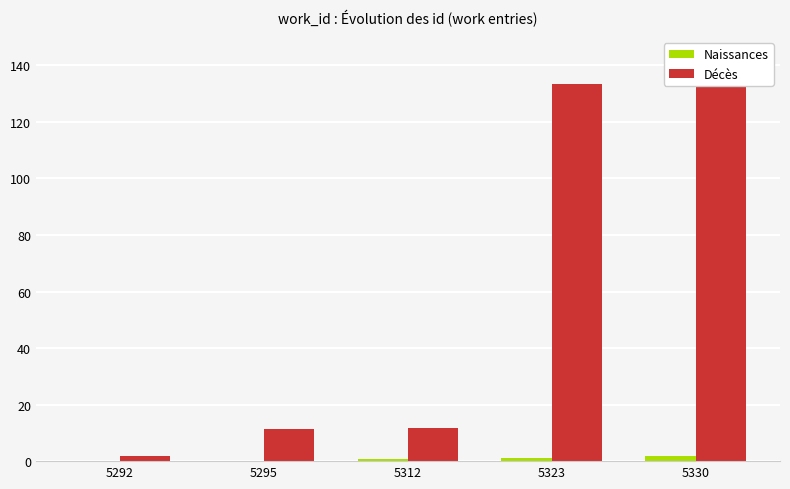

What is the sum of all Décès values?

298.6